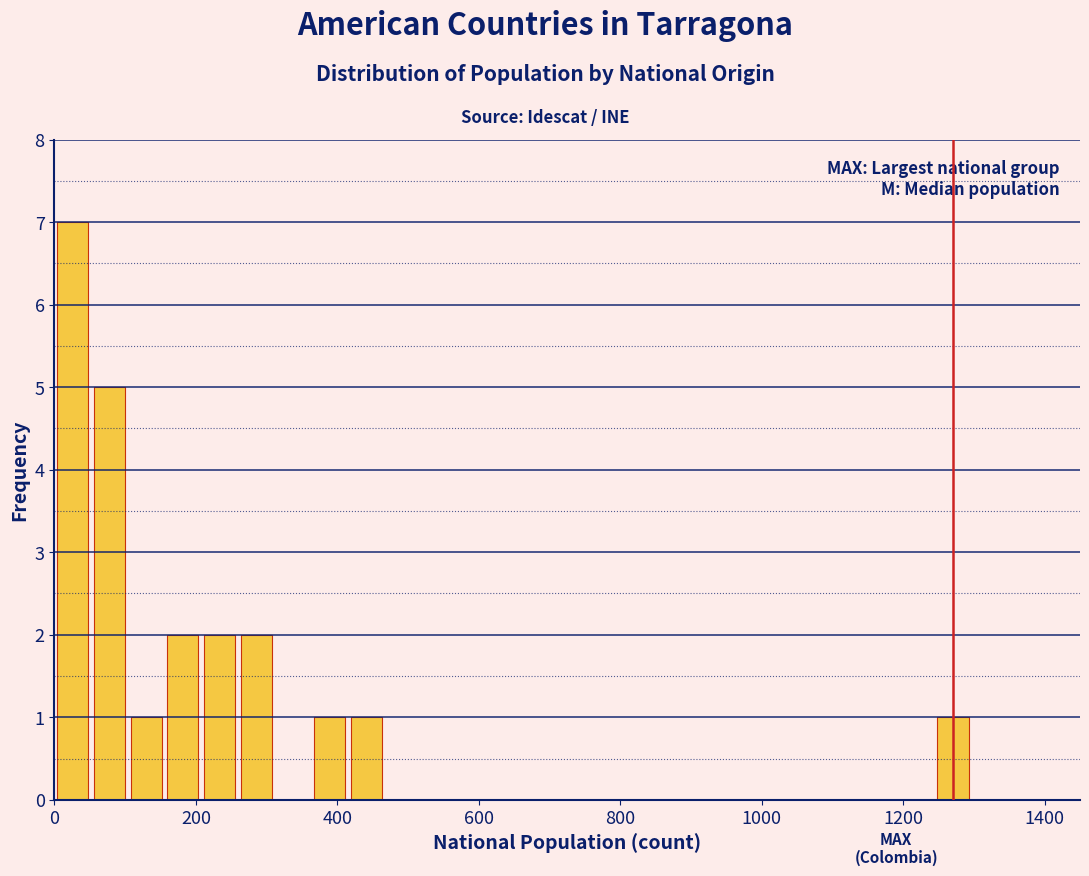

Around what value on the x-axis is the tallest bar? Give the approximate position of its centre, as read against the axis.

20